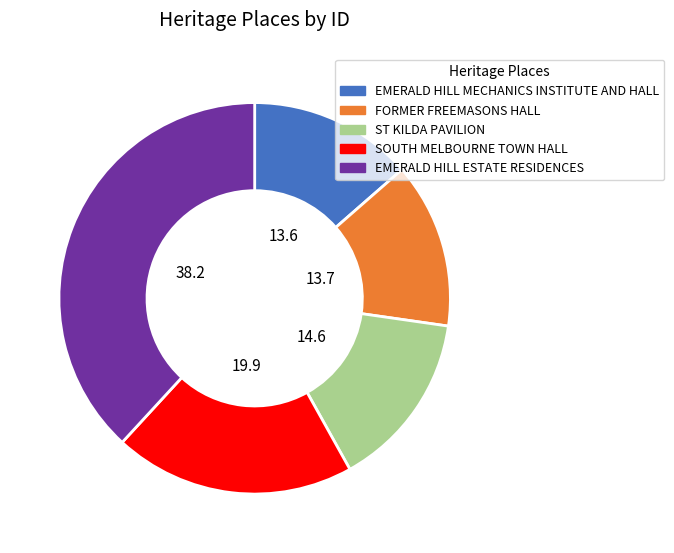

Is there a majority slice in this chart?

No